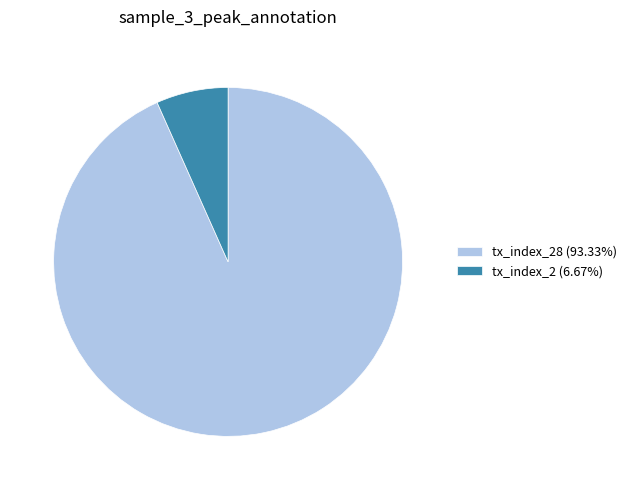

How many slices are in this pie chart?

2